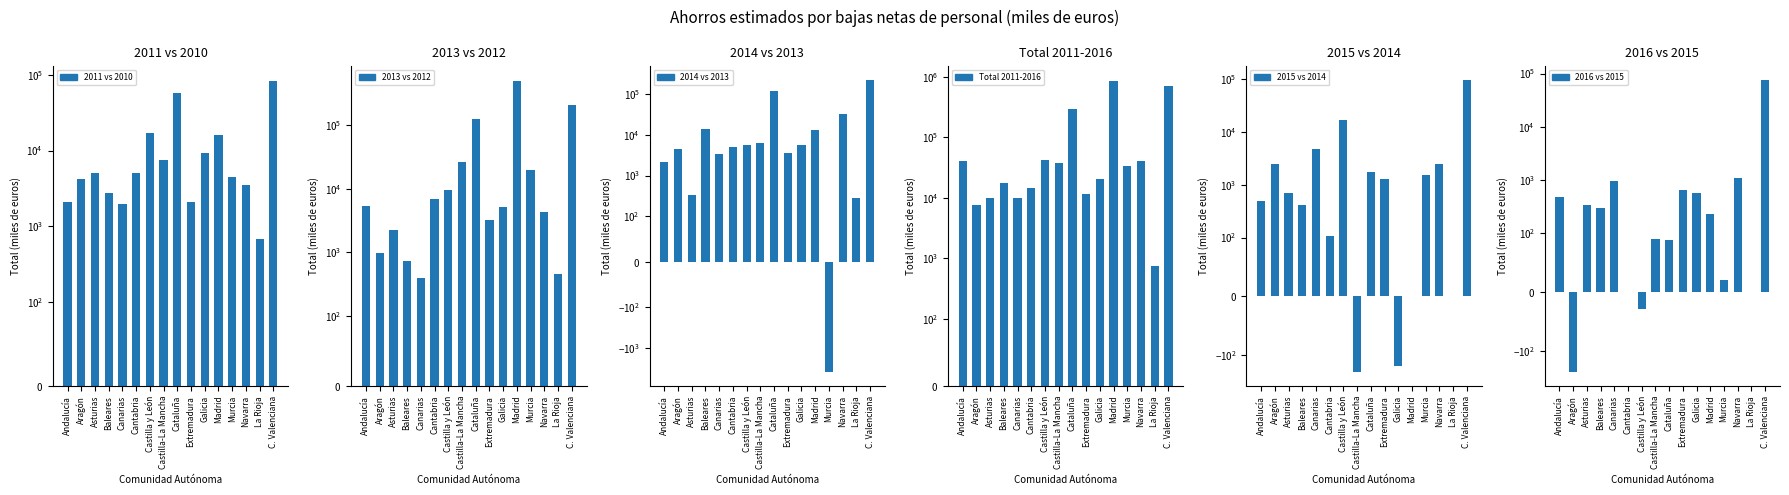

What is the maximum value for Total 2011-2016?

862994.2